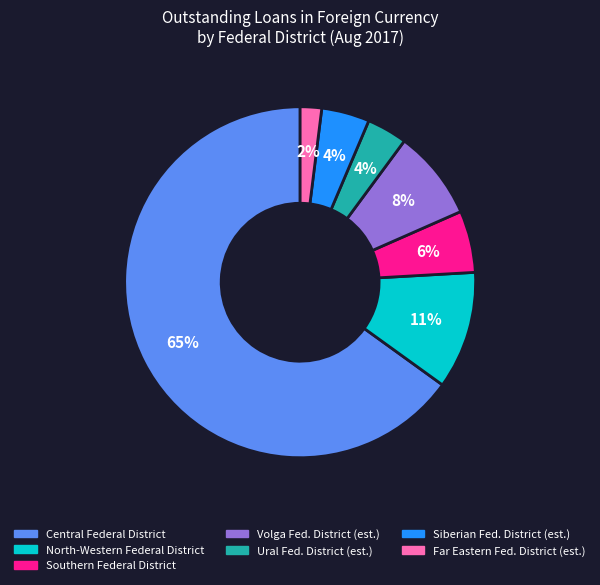

Which slice is the largest?

Central Federal District